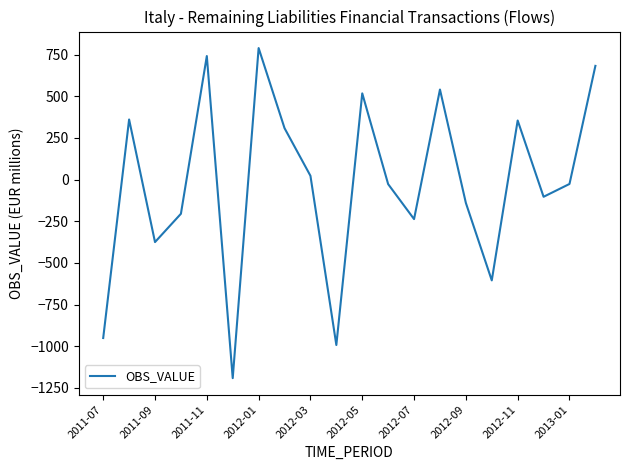

What is the greatest value displayed?

790